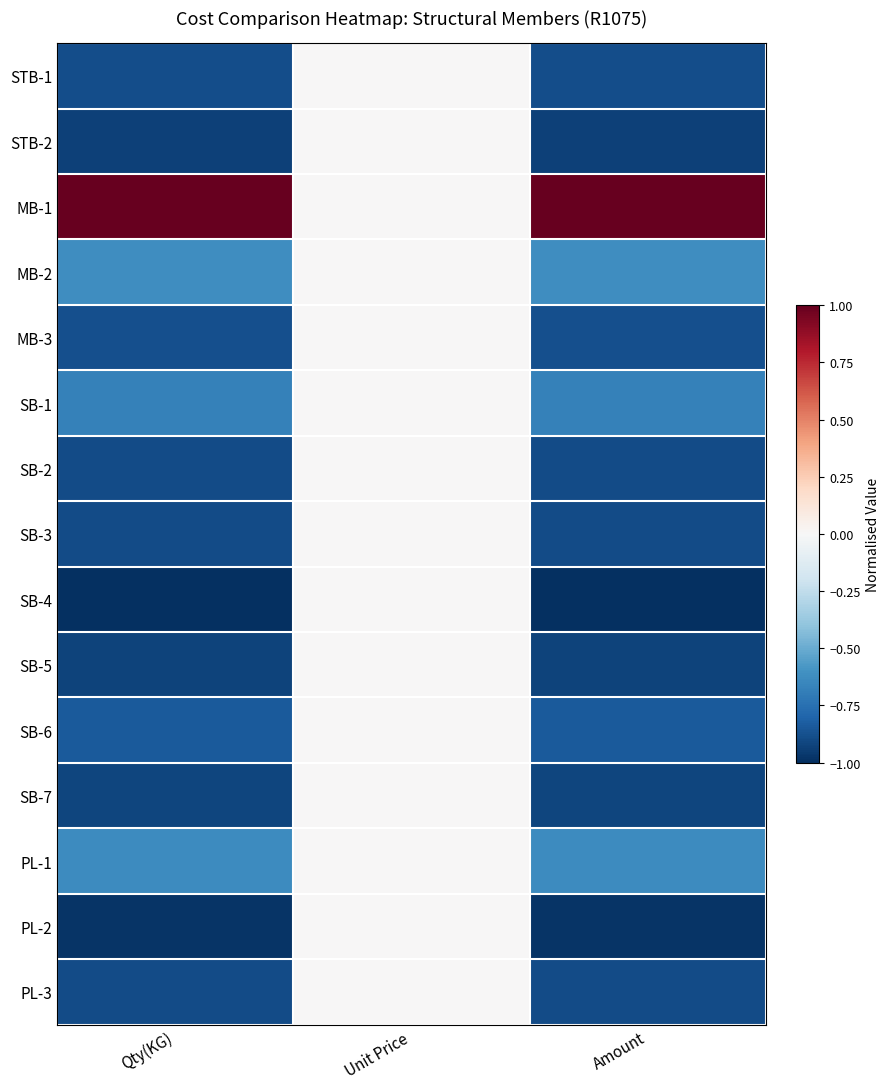

What is the spread (max minus min) of values at Amount?

2.0